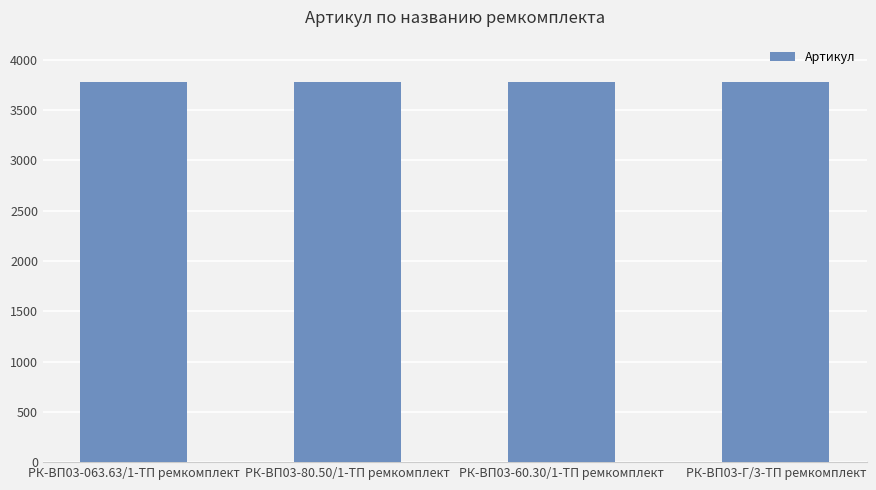

What is the minimum value shown in the chart?

3775